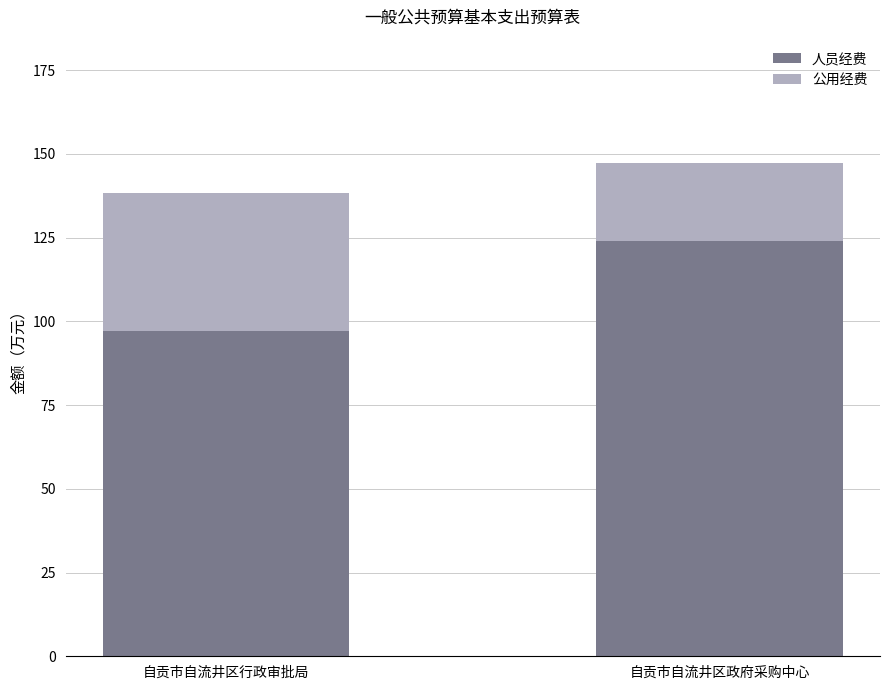

How many bars are there in total?

2